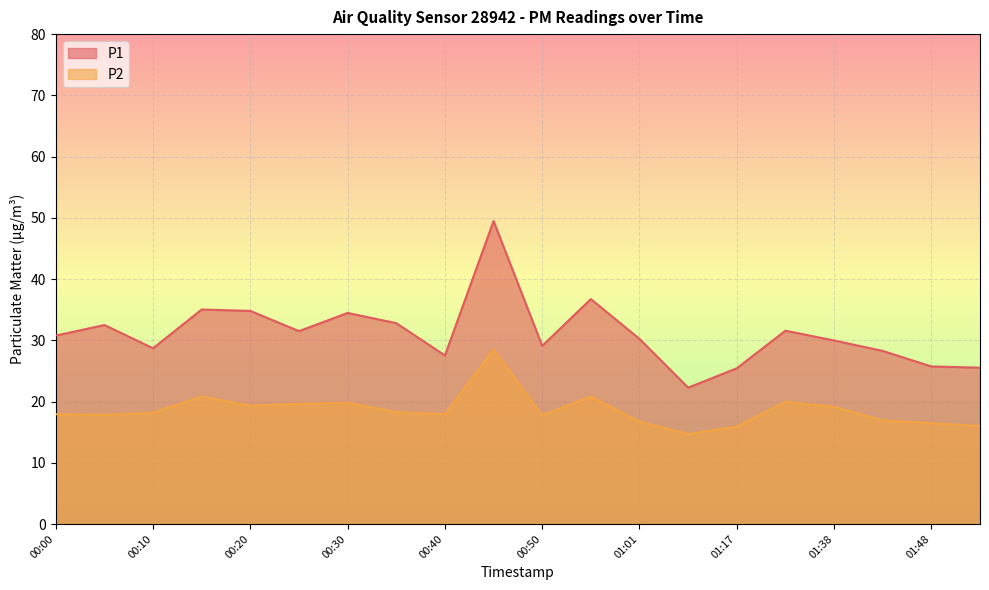

What position from the left is 01:53?

20